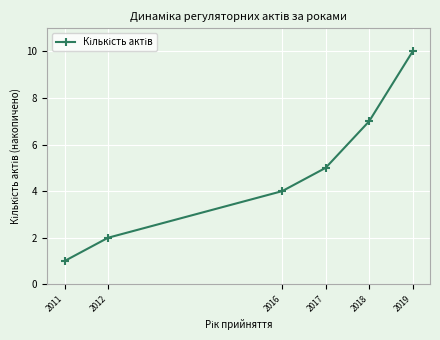

What is the value of the 6th point from the left?

10